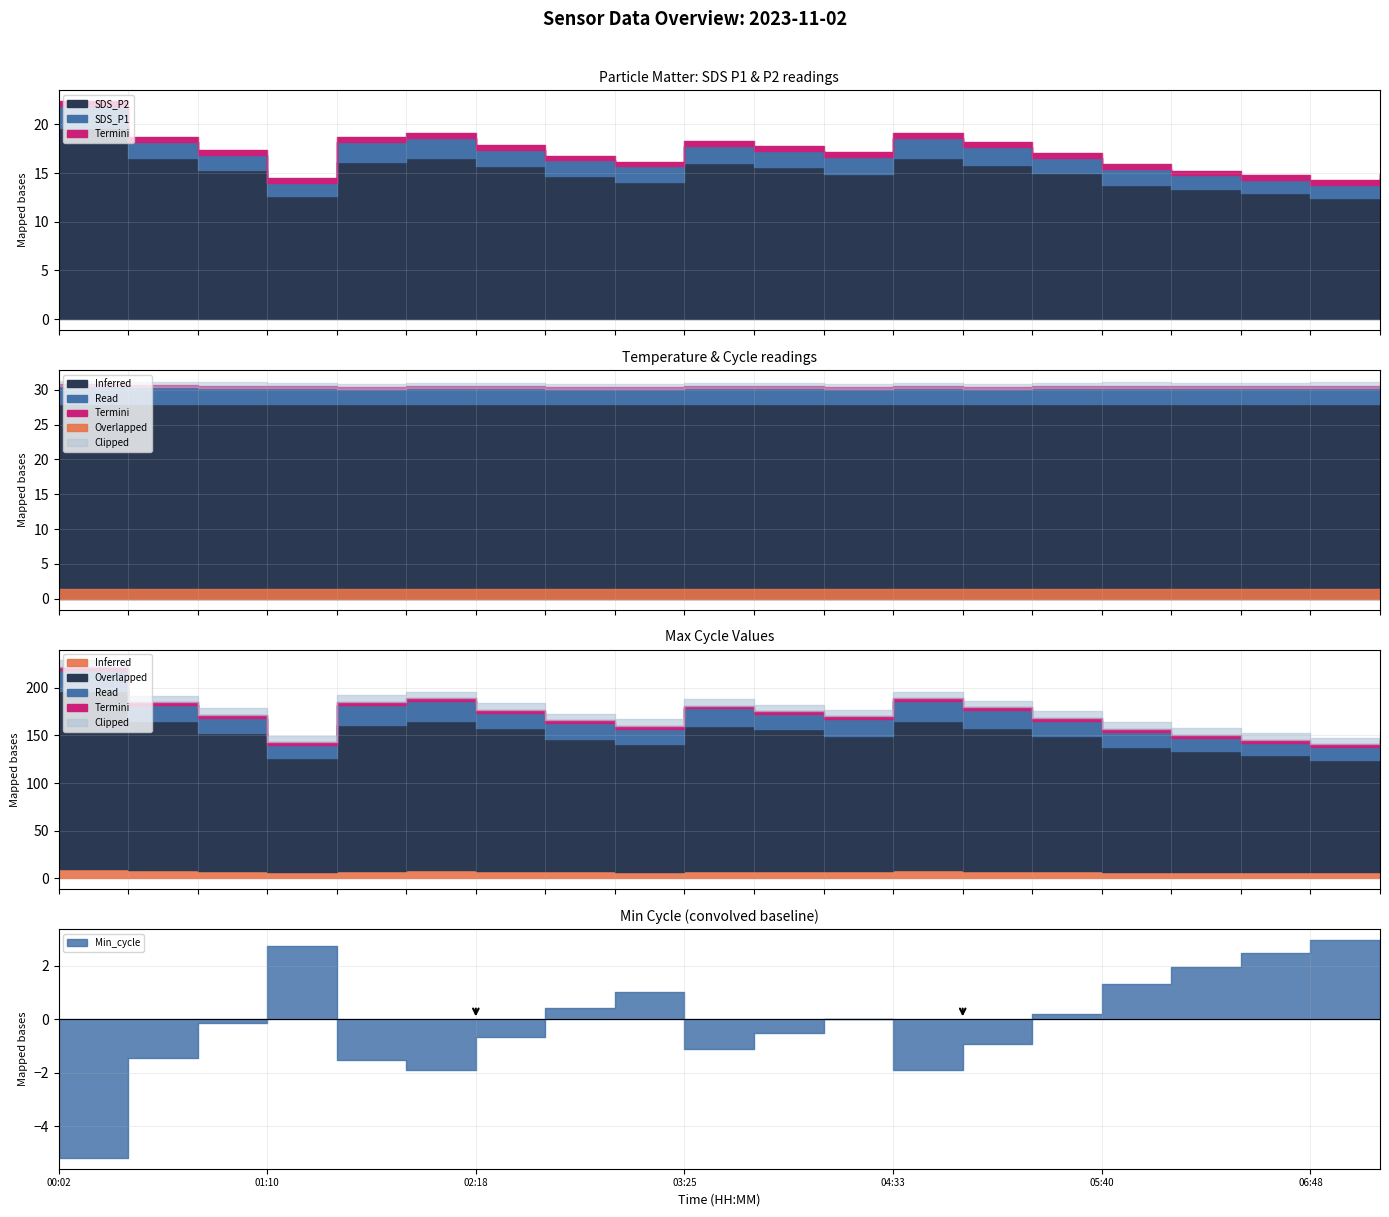

At which category is the sum across all series the highest?

01:55